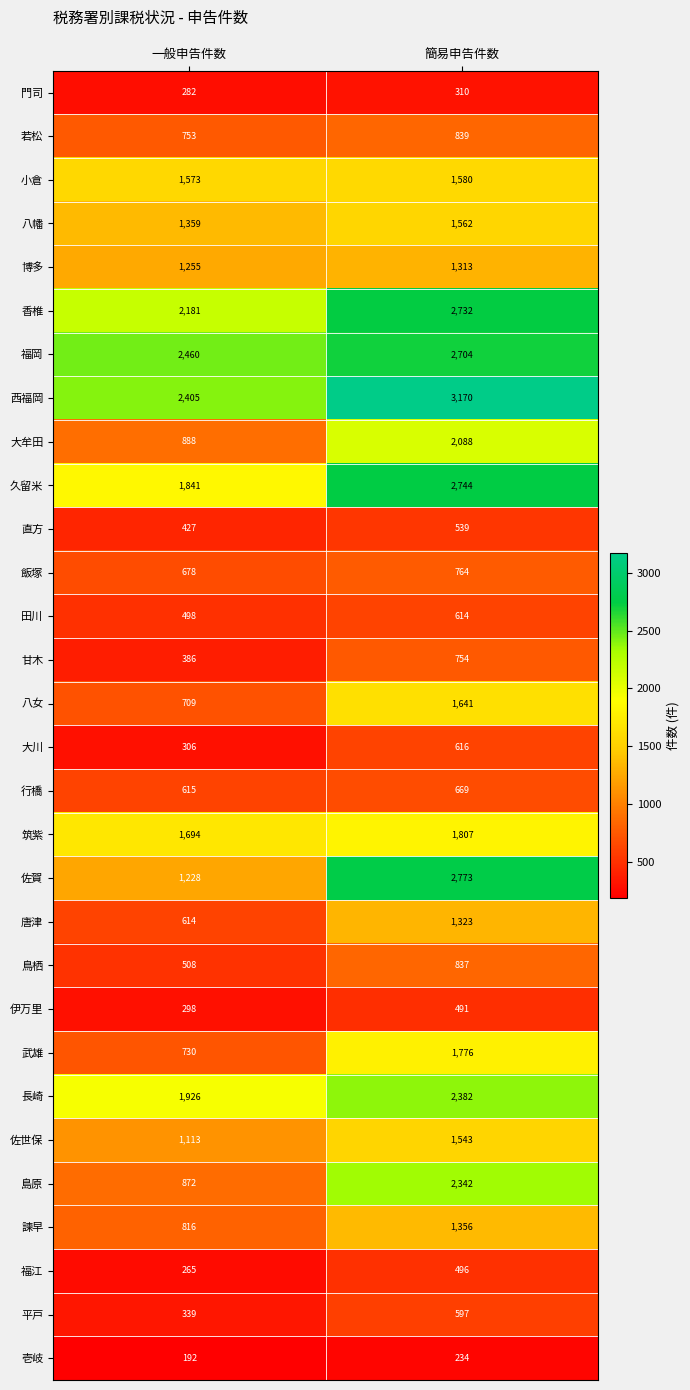

True or false: 久留米 has a value of 452 at 一般申告件数.

False